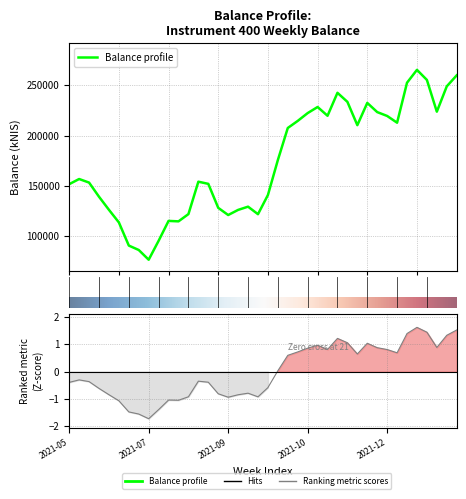

How many data points are less than 156778?

20